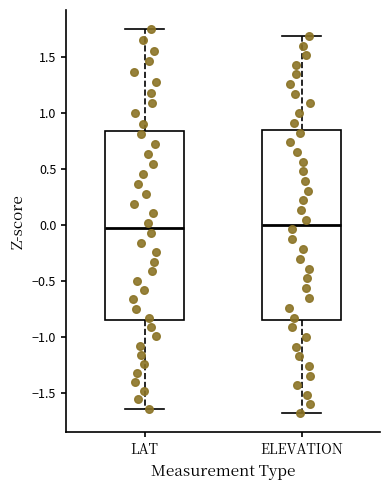

Reading left to right, read every box against the y-axis: the position of its median line, the range the box covers, and the ends of its whiskers. The values are not printed on the chart, so give them approximately, as read against the axis.

LAT: median -0.05, box -0.85 to 0.85, whiskers -1.65 to 1.75
ELEVATION: median 0.00, box -0.85 to 0.85, whiskers -1.70 to 1.70